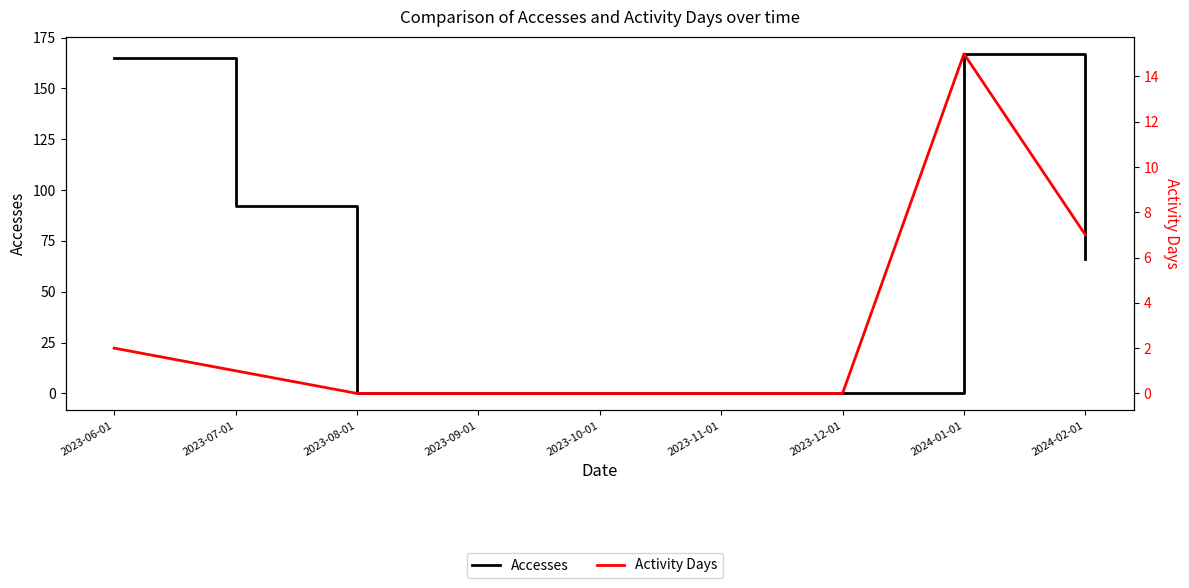

Reading right to left, what are all the values shown in this chart?

Accesses: 2024-02-01=66	2024-01-01=167	2023-12-01=0	2023-11-01=0	2023-10-01=0	2023-09-01=0	2023-08-01=0	2023-07-01=92	2023-06-01=165
Activity Days: 2024-02-01=7	2024-01-01=15	2023-12-01=0	2023-11-01=0	2023-10-01=0	2023-09-01=0	2023-08-01=0	2023-07-01=1	2023-06-01=2